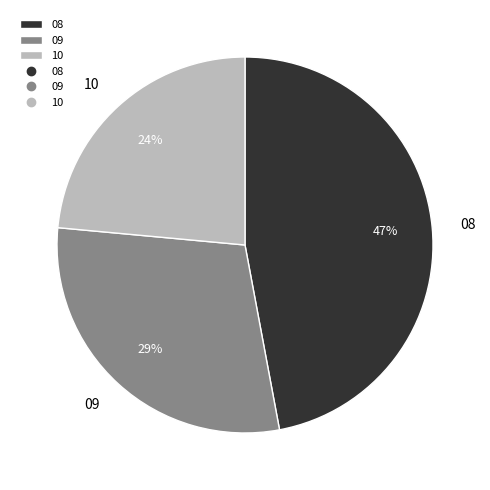

Count the number of slices in the pie.

3